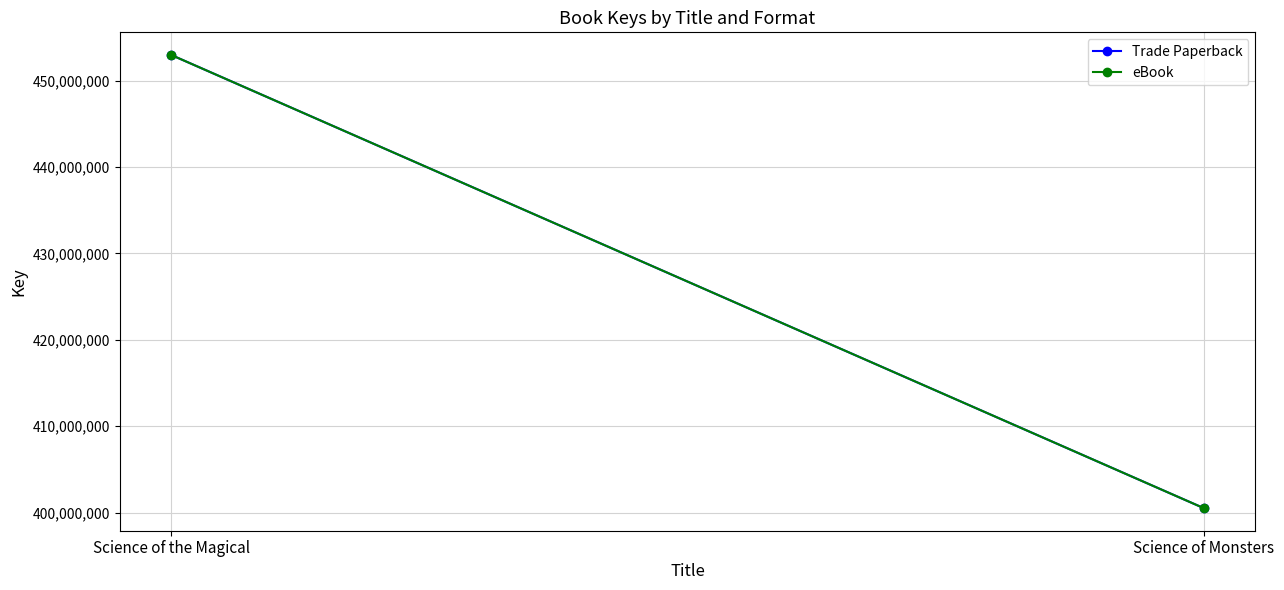

Where is Trade Paperback nearest to the value 426750161?

Science of the Magical